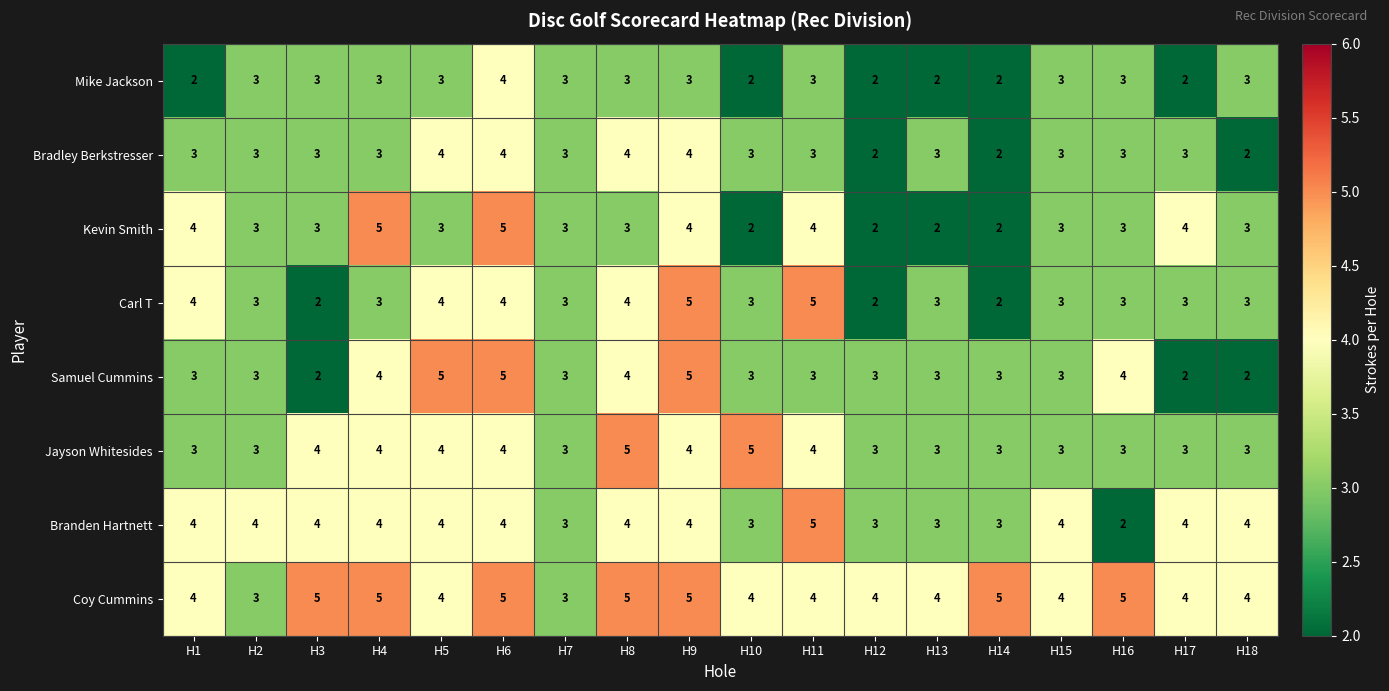

How many categories are shown in the chart?

18